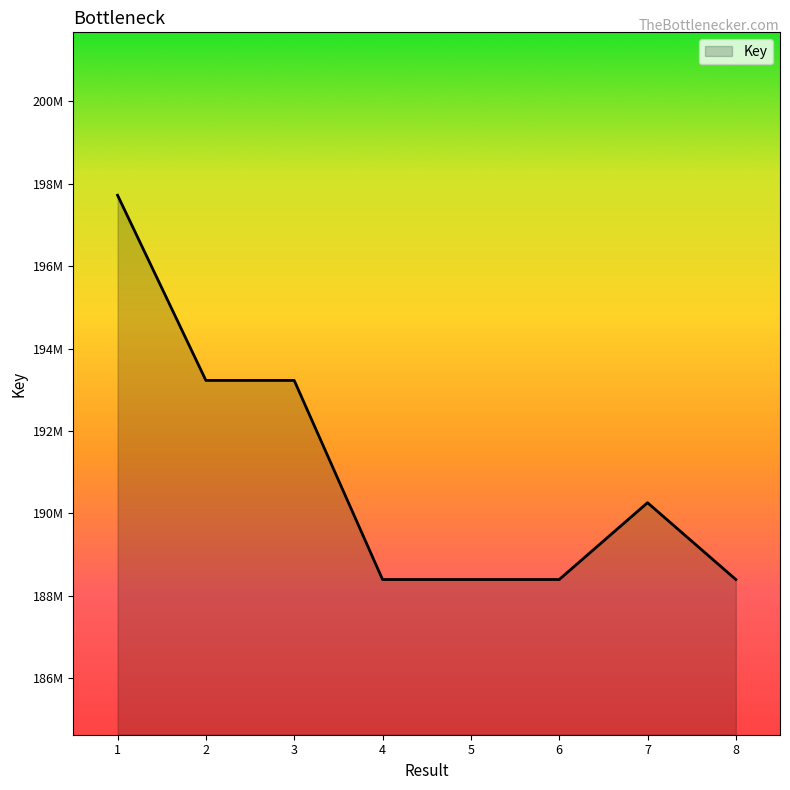

What is the greatest value displayed?

197723065